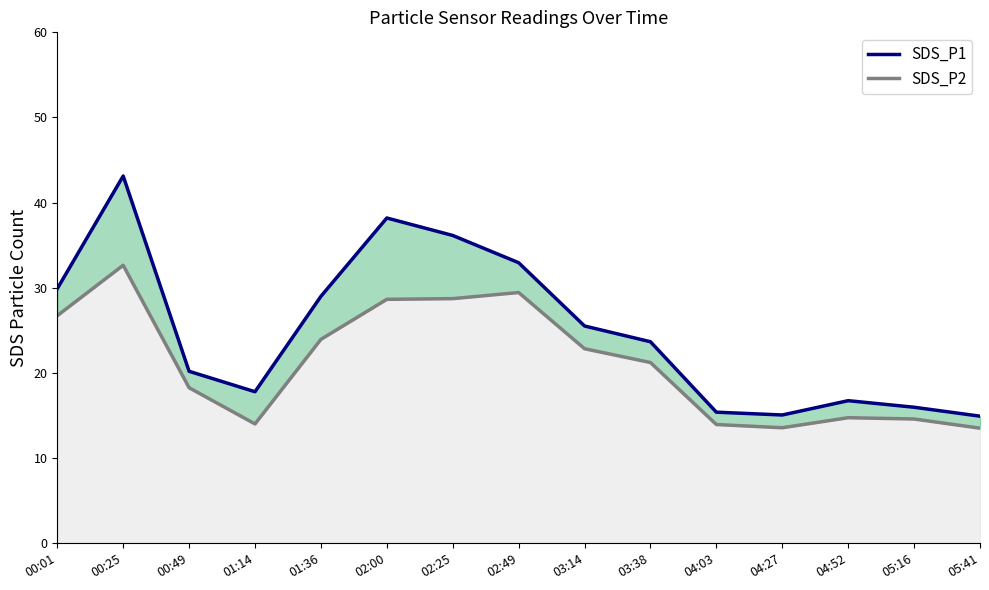

How many data points in SDS_P2 line are less than 21?

7